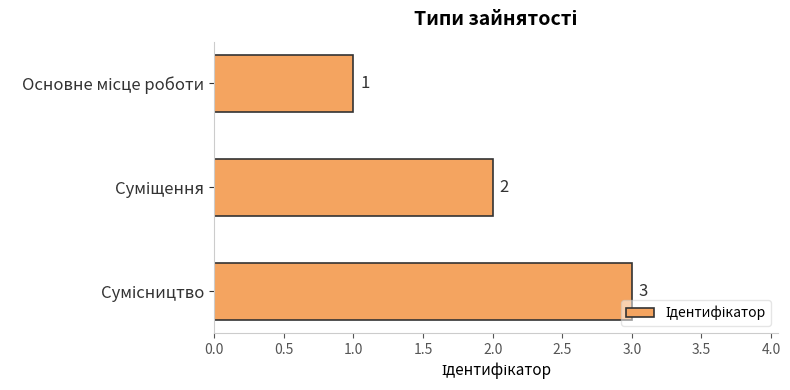

What is the sum of all values?

6